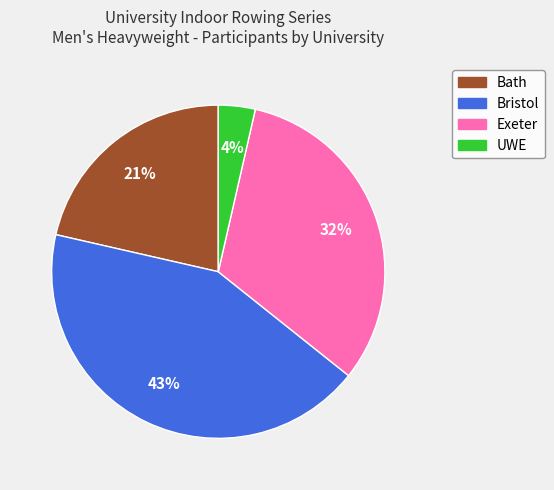

Which slice is the largest?

Bristol